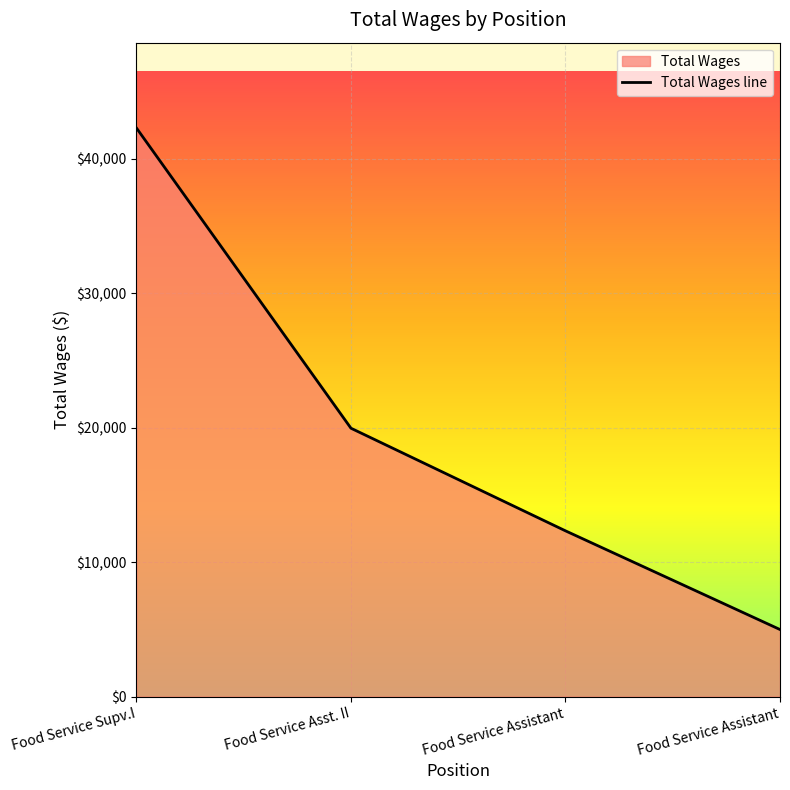

Count the values in the range 12322 to 42275.

3